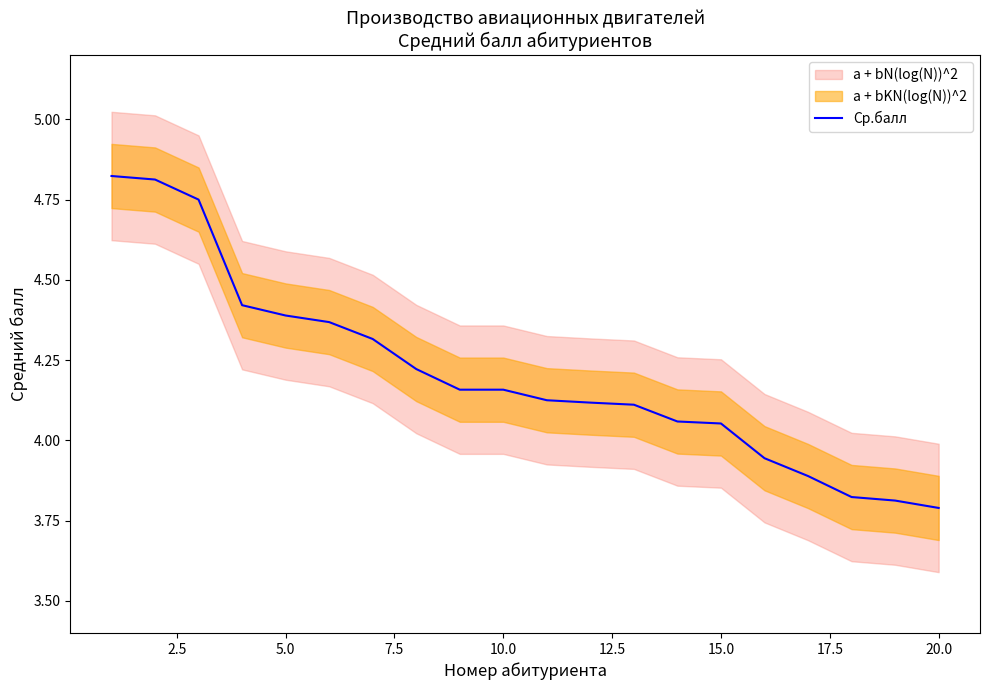

Reading right to left, what are all the values shown in this chart?

3.8	3.8	3.8	3.9	3.9	4.1	4.1	4.1	4.1	4.1	4.2	4.2	4.2	4.3	4.4	4.4	4.4	4.8	4.8	4.8